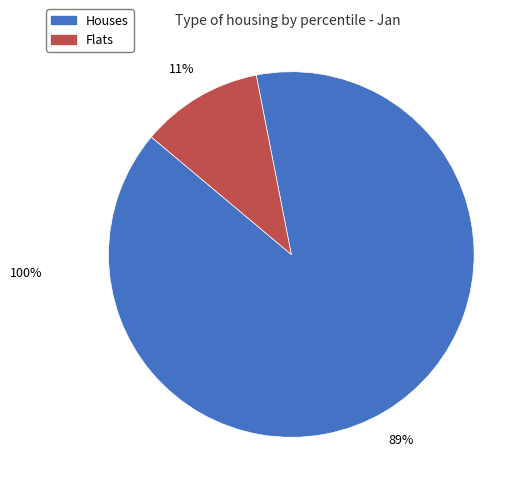

To the nearest percent, what is the average slice percentage?

50%